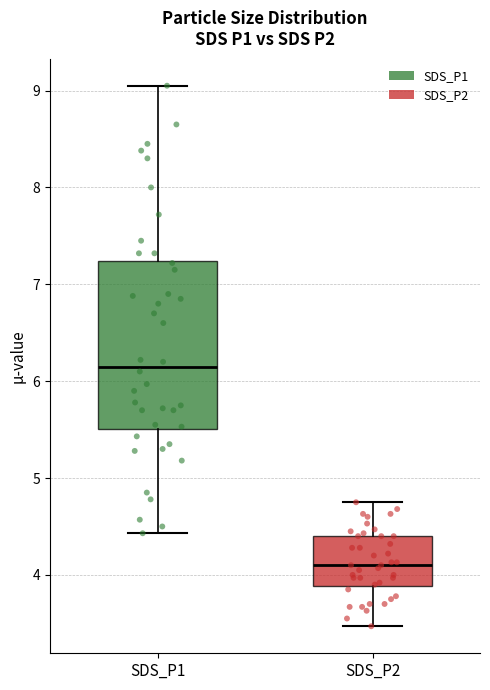

Which box has the highest median line?

SDS_P1